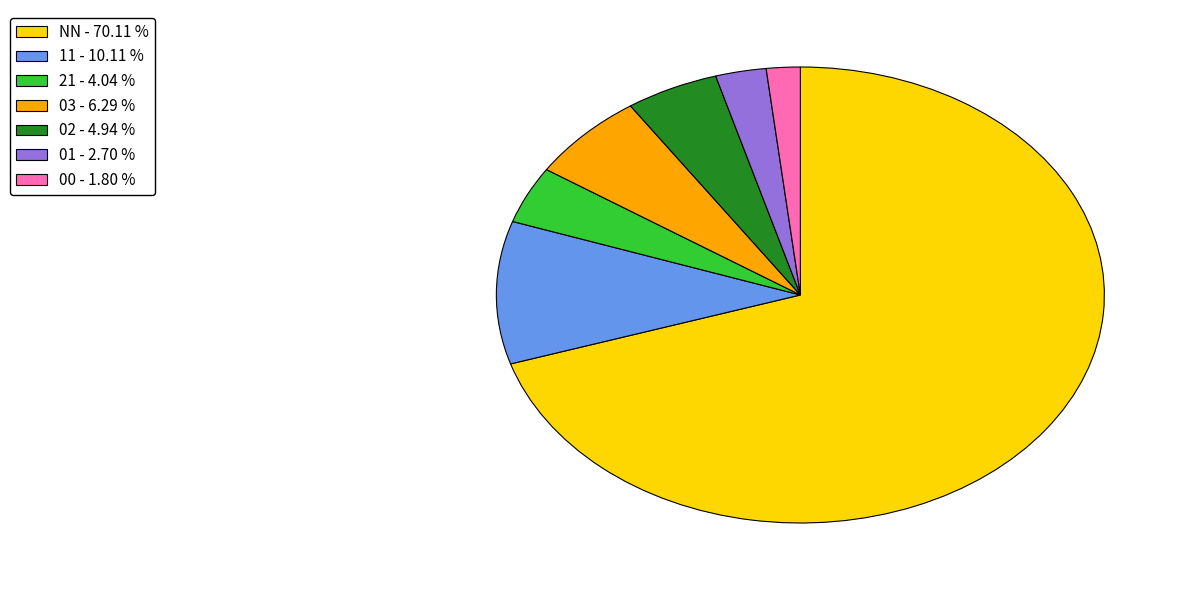

What is the smallest slice in the pie chart?

00